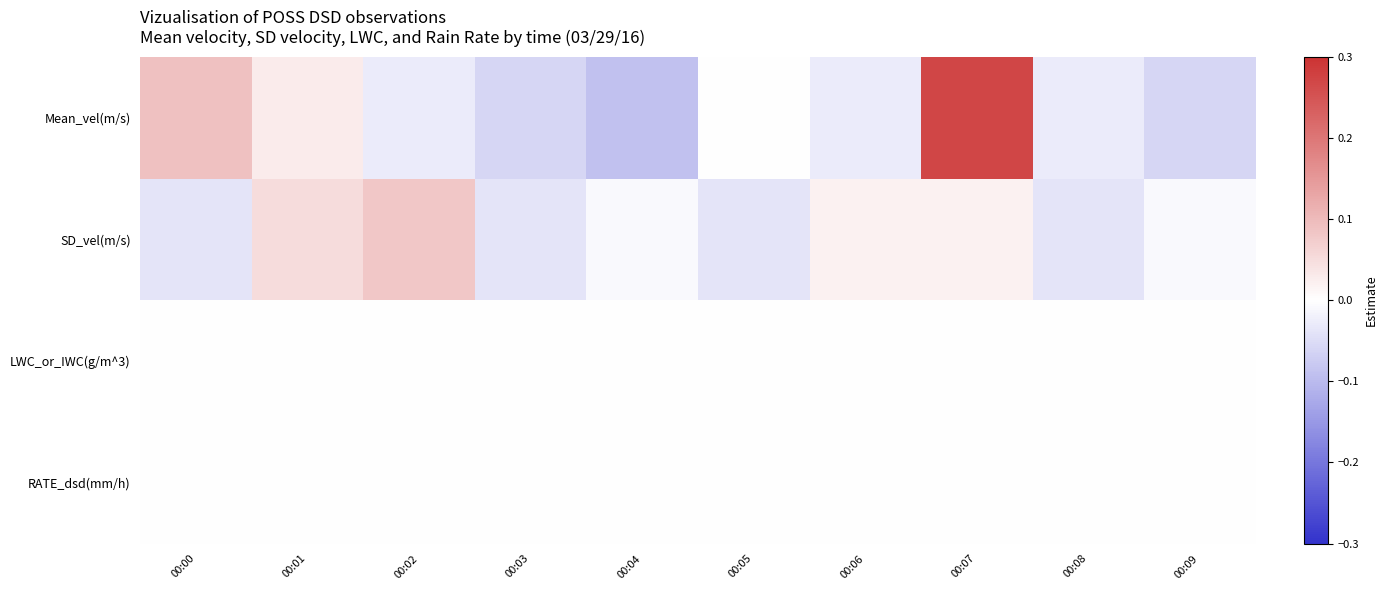

Which series has the widest spread of values?

Mean_vel(m/s)